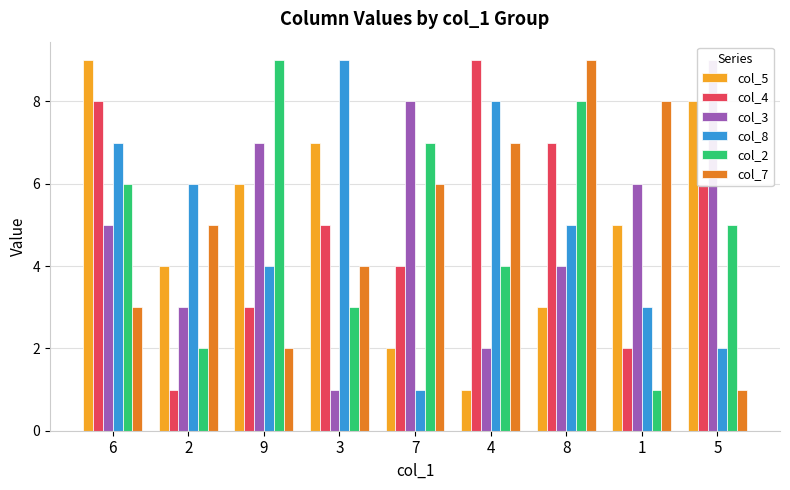

What is the value of the col_7 bar at the 3rd from the left?

2